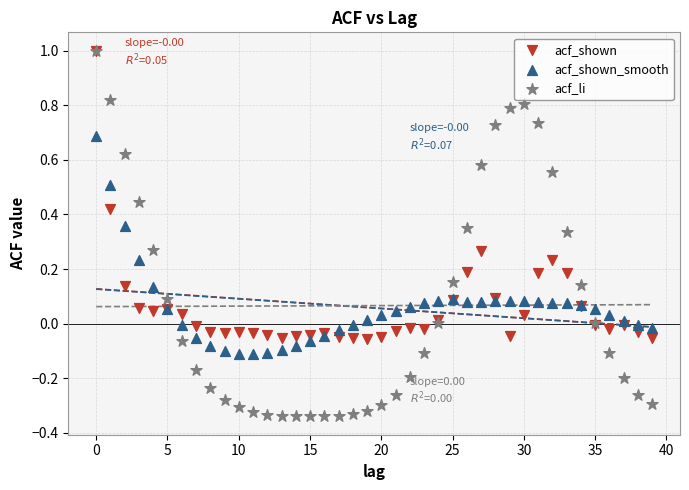

Which series has the largest Y range (max minus min)?

acf_li